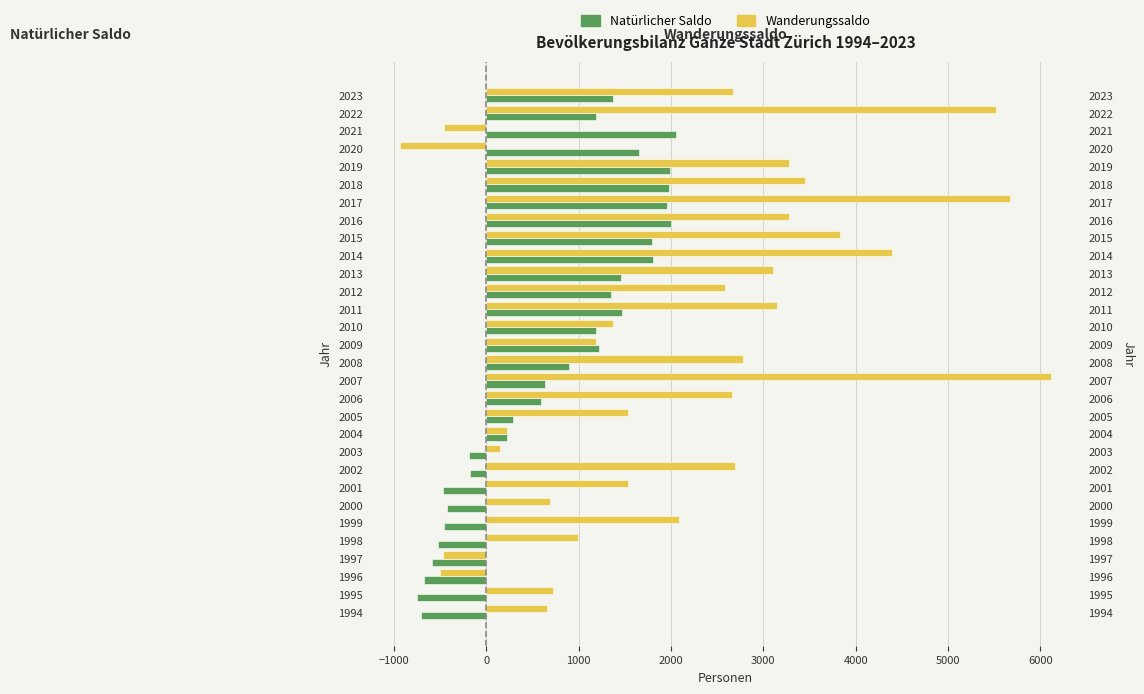

Does the chart contain any negative values?

Yes